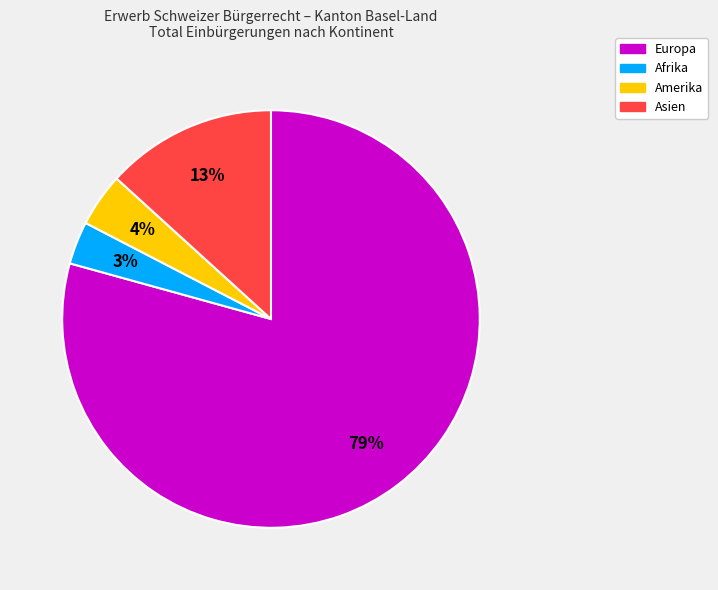

Is there any slice that represents more than half of the pie?

Yes